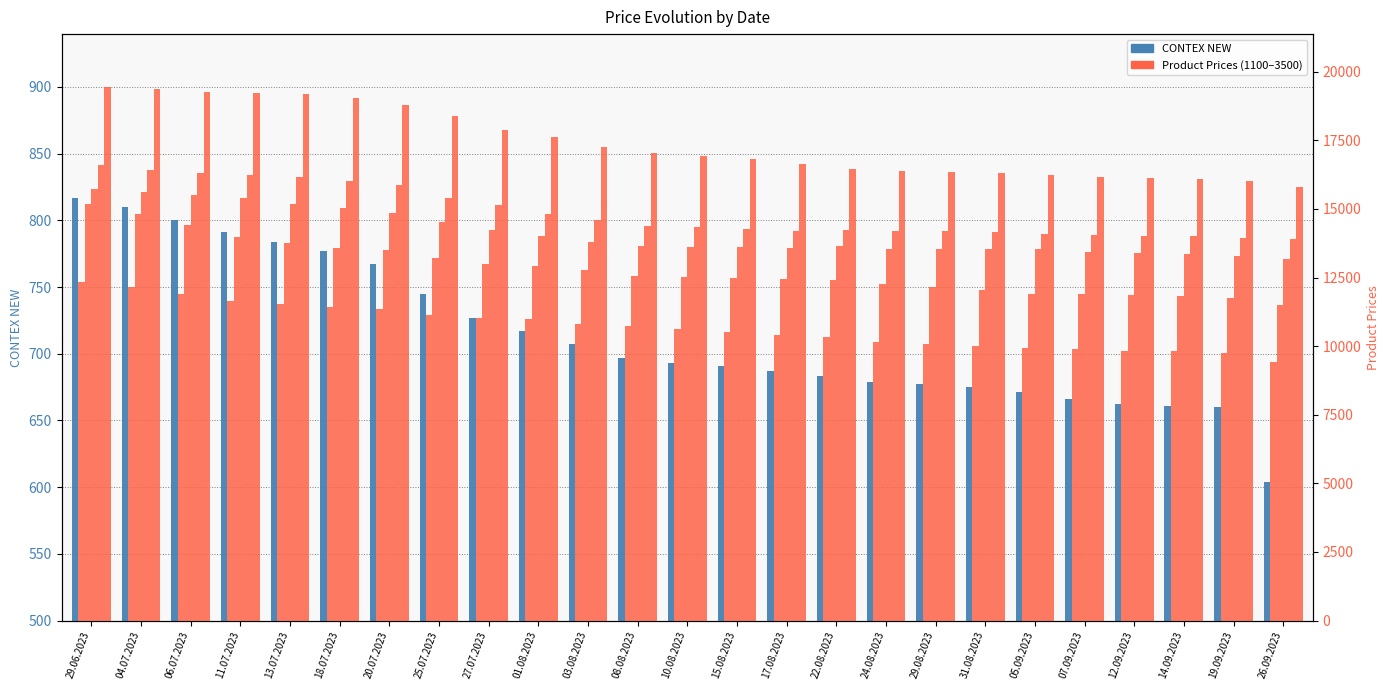

What is the ratio of the value at 03.08.2023 to the value at 20.07.2023?

0.9